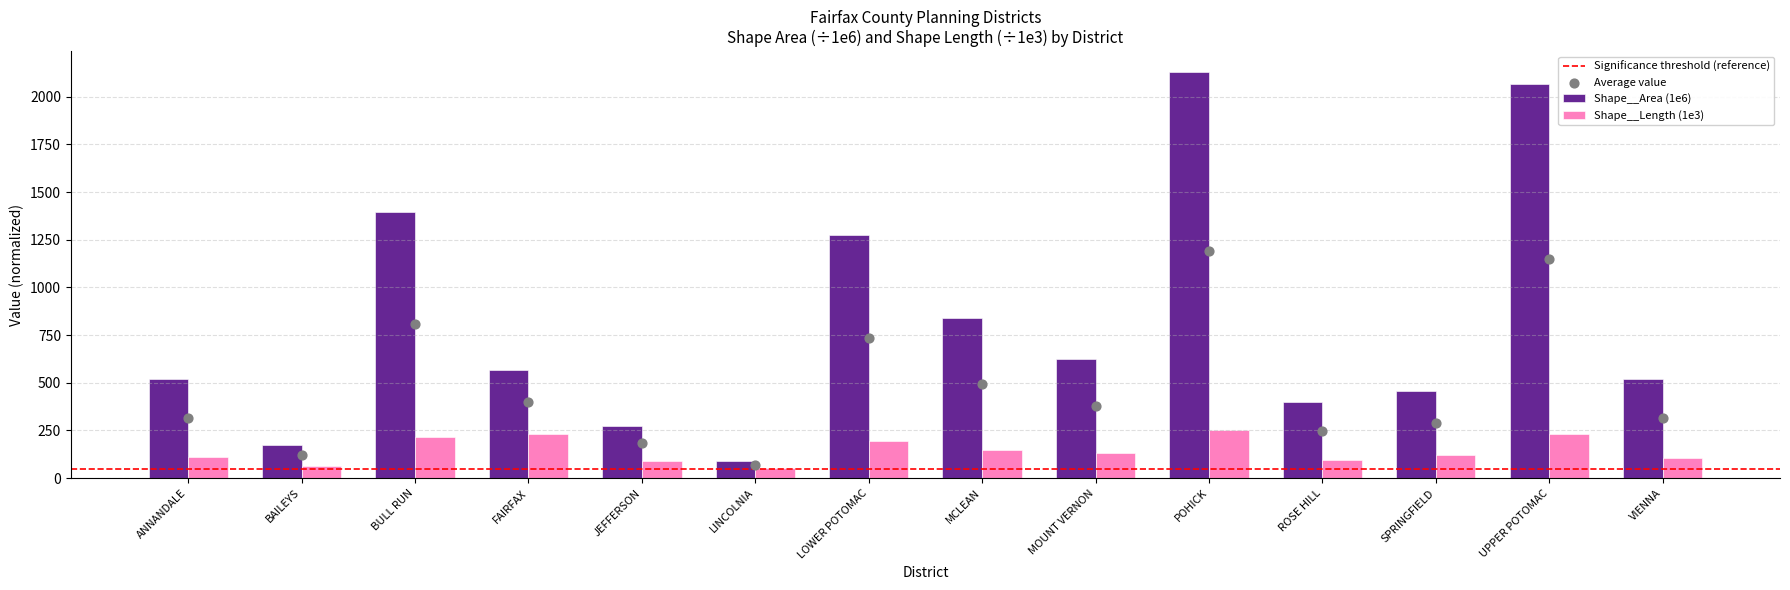

Which series has the largest total across all categories?

Shape__Area